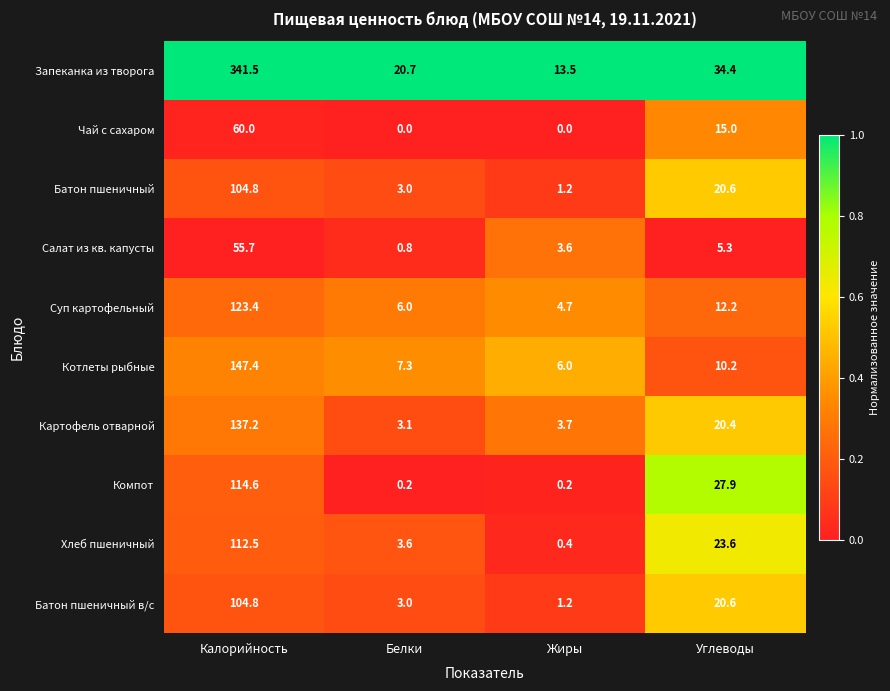

Which label corresponds to the largest value in the chart?

Калорийность